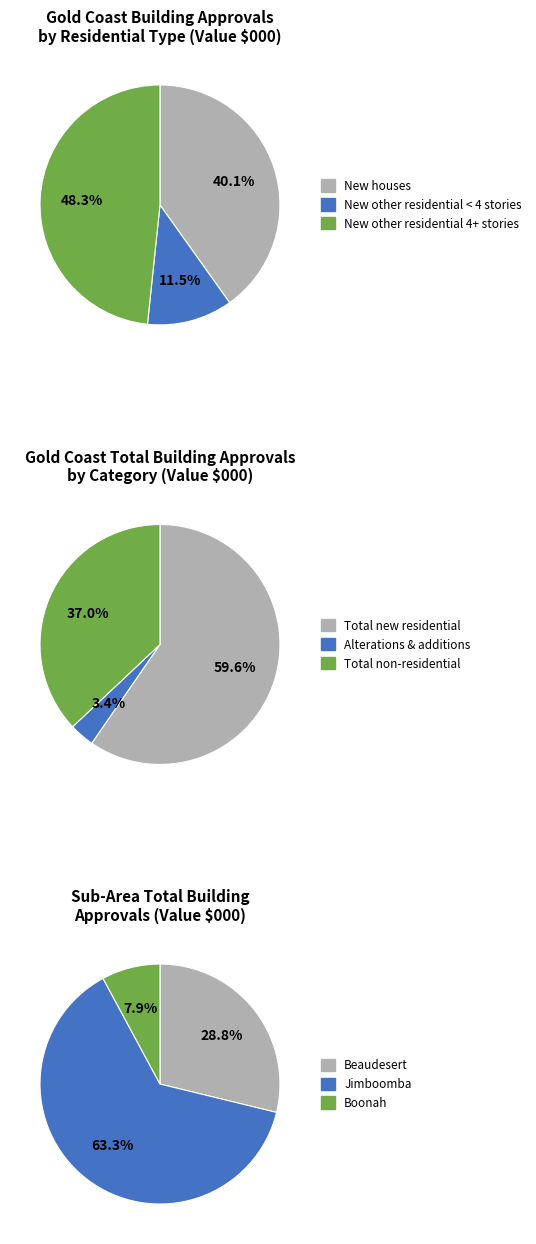

Is Alterations & additions the majority of the pie?

No